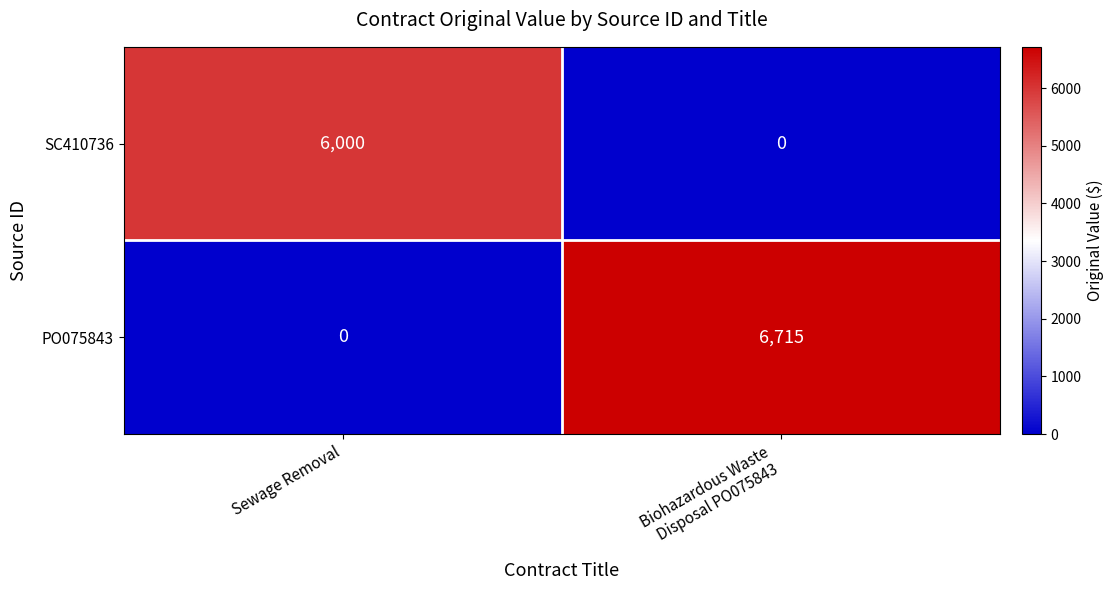

Count the number of data series in this chart.

2